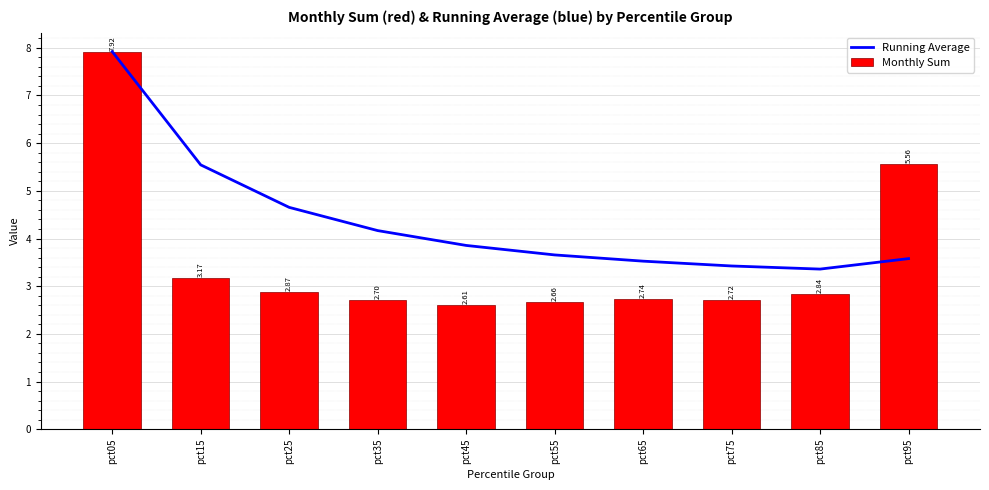

At which category is the sum across all series the highest?

pct05